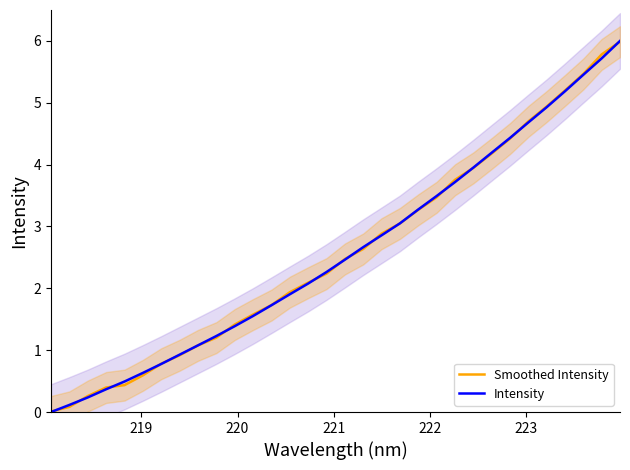

What is the highest value of the Intensity series?

6.0